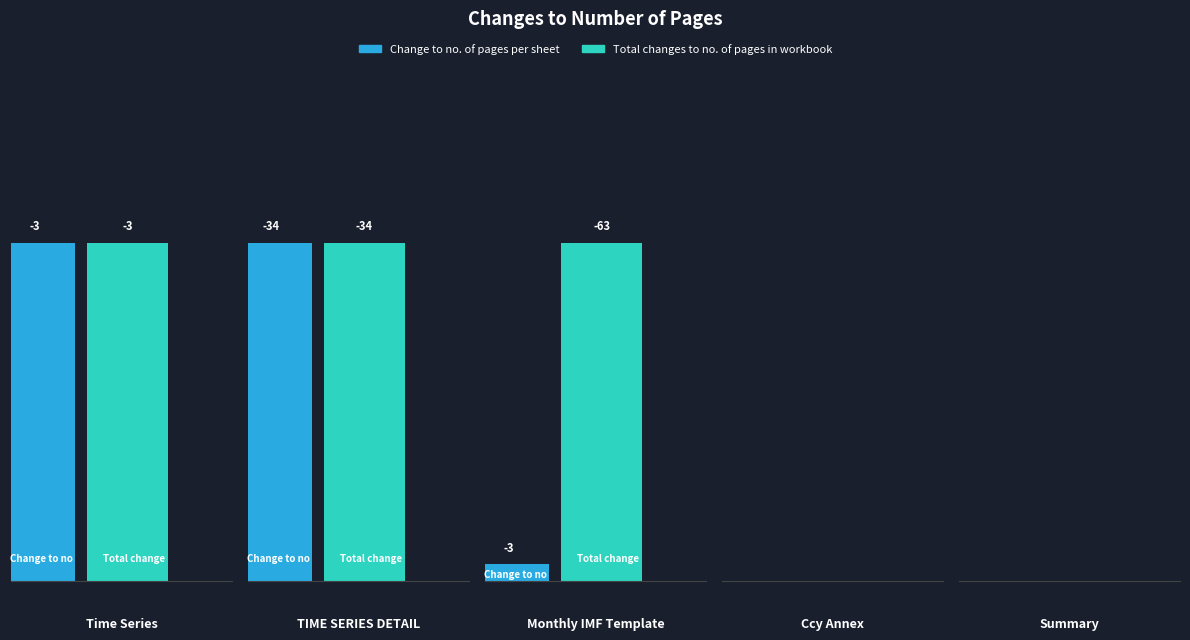

How many data points in Total changes to no. of pages in workbook are less than -3?

2